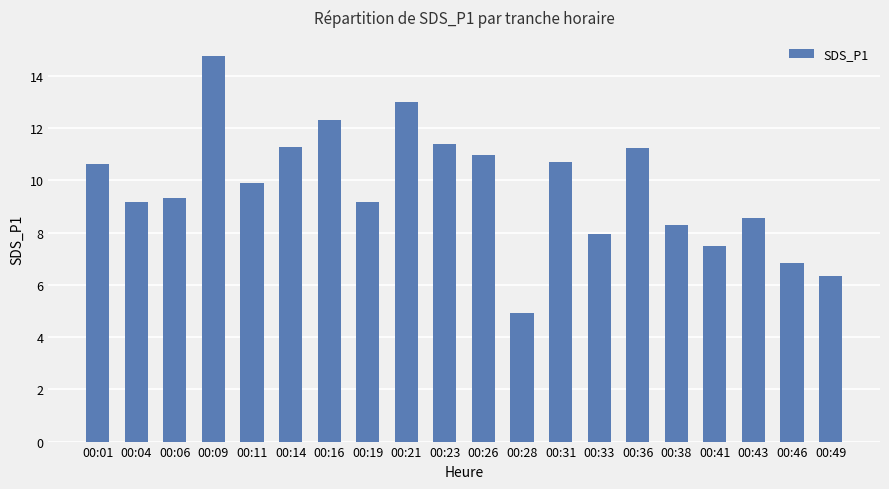

The chart shows a value of 10.6 at 00:01. True or false?

True